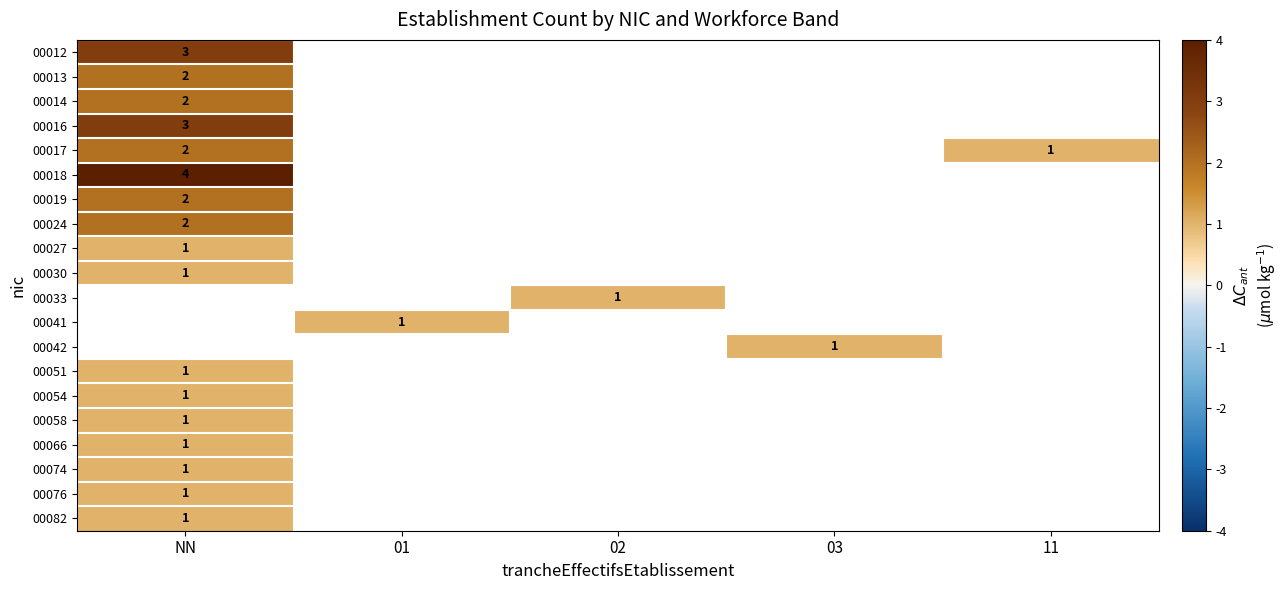

At how many categories does at least one series exceed 3?

1